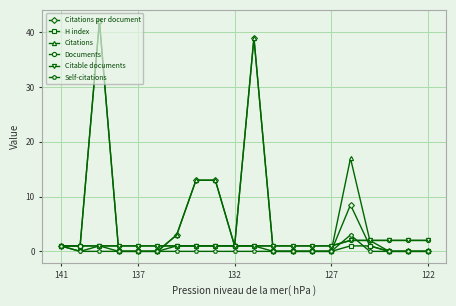

True or false: Citations has more than 1 points higher than both neighbors.

True